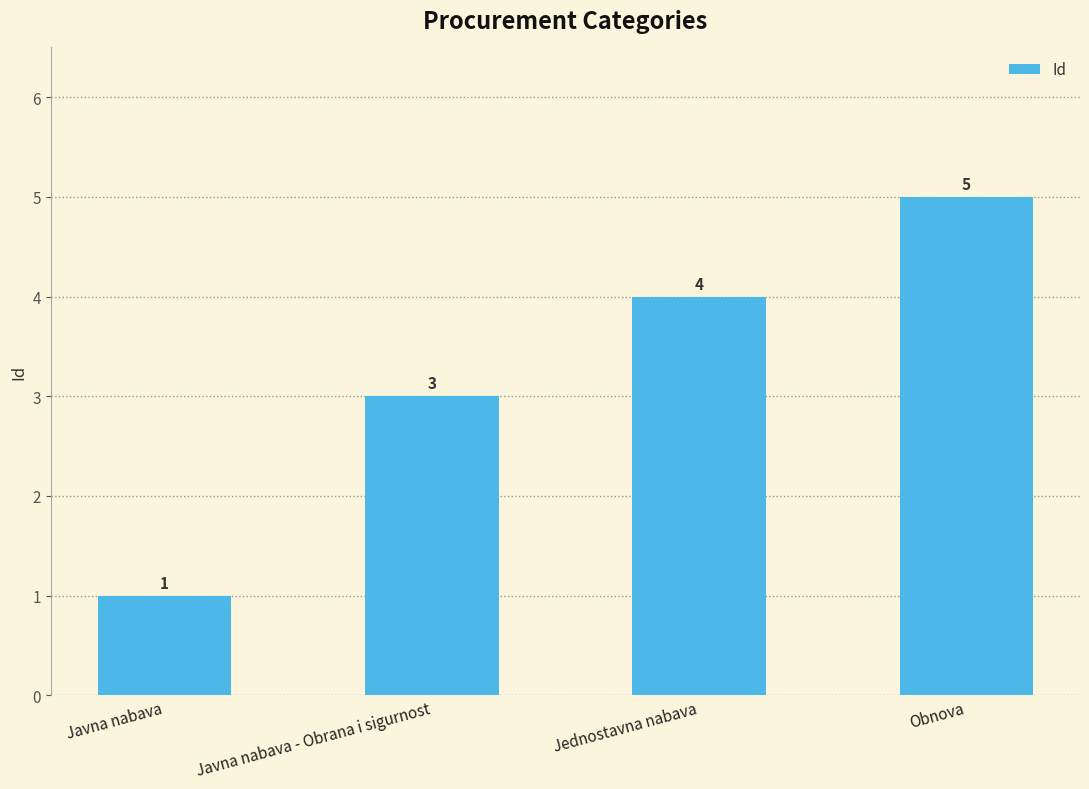

What is the label of the 3rd bar from the left?

Jednostavna nabava